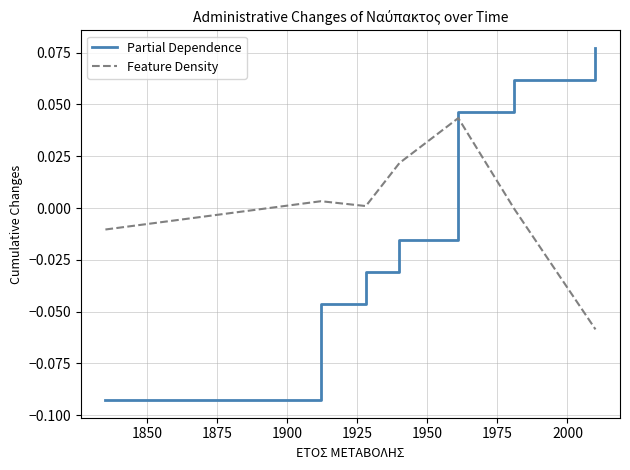

Which series ends up on top after the final intersection of Feature Density and Partial Dependence?

Partial Dependence